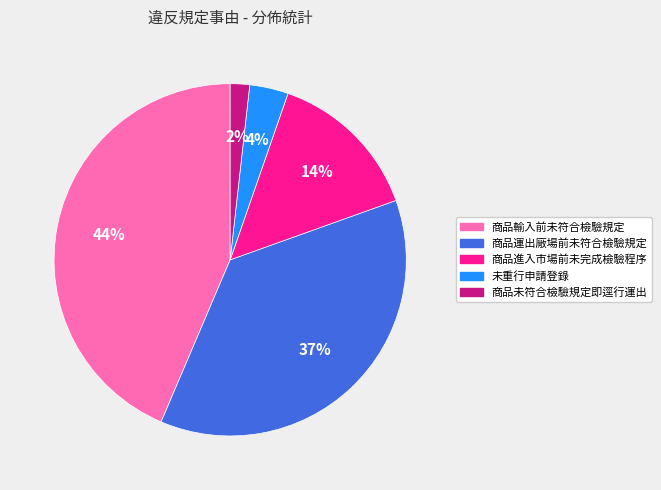

Is there a majority slice in this chart?

No